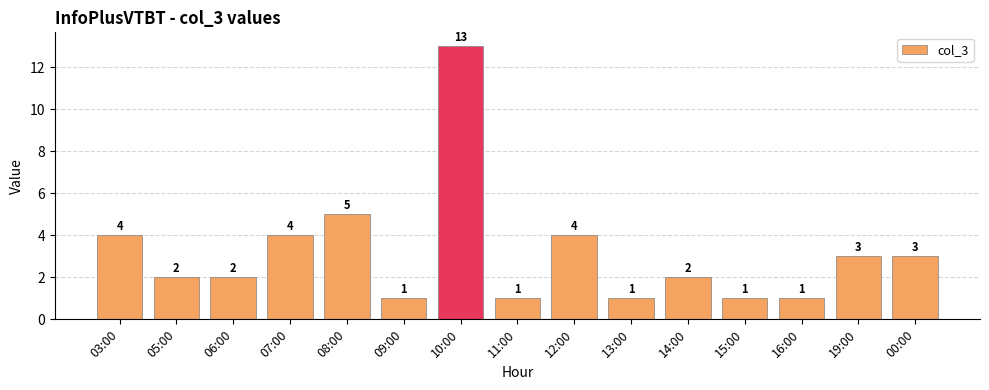

True or false: the data shows 2 at 06:00.

True